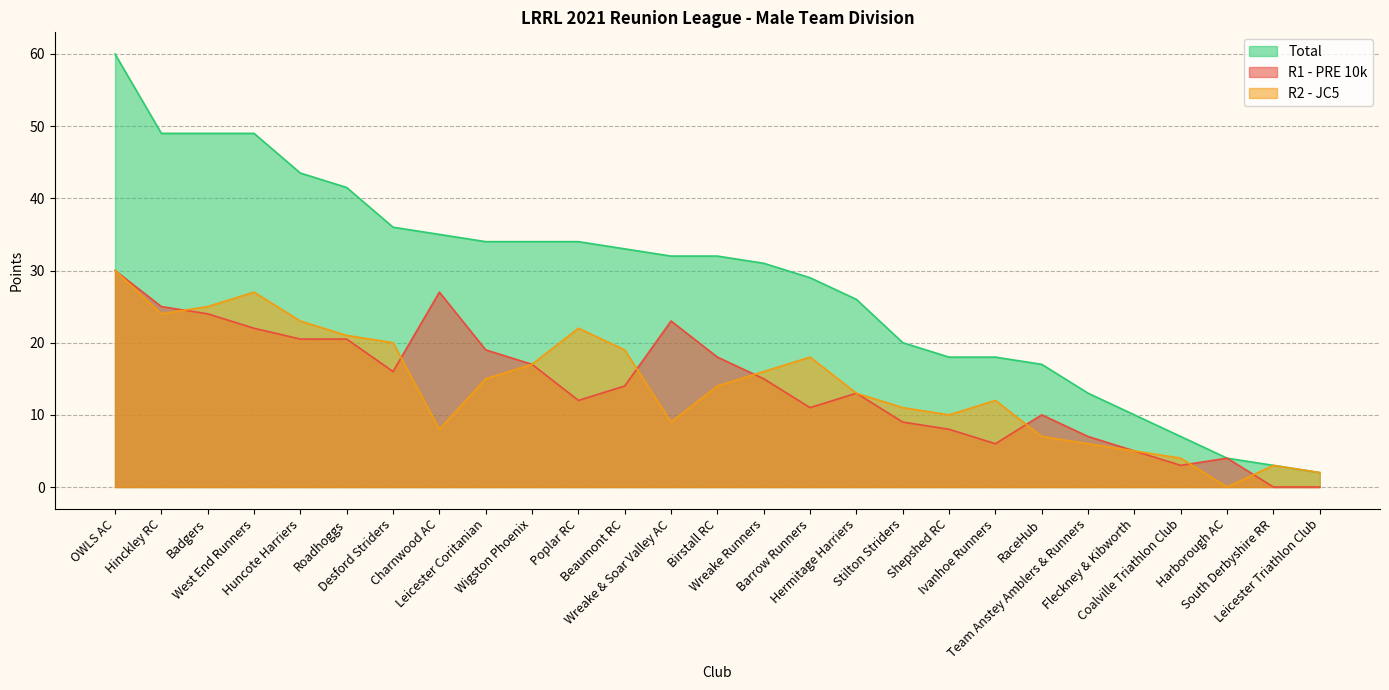

What is the spread (max minus min) of values at Wreake Runners?

16.0